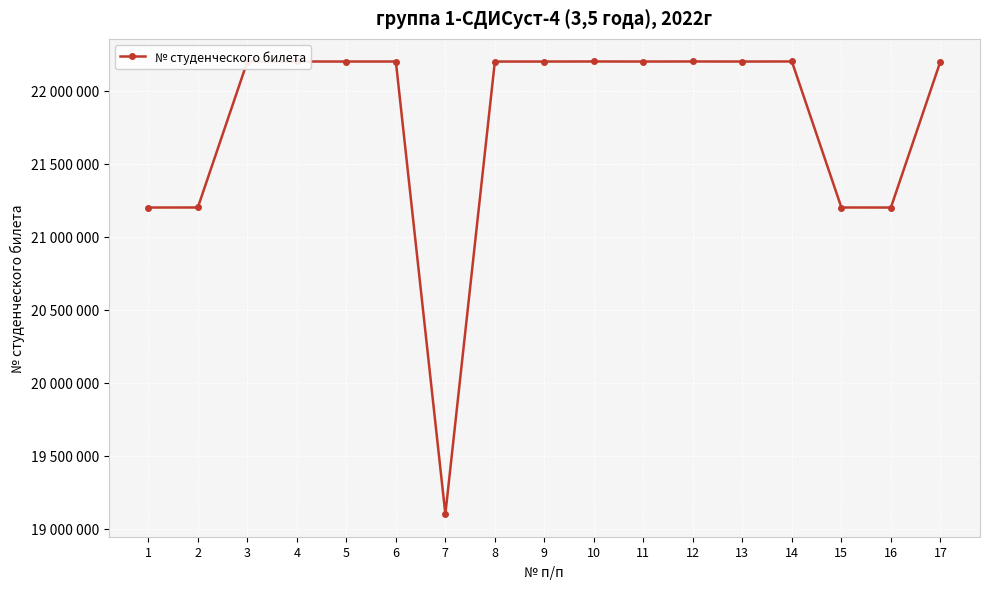

What is the value of the 1st point from the left?

21200190